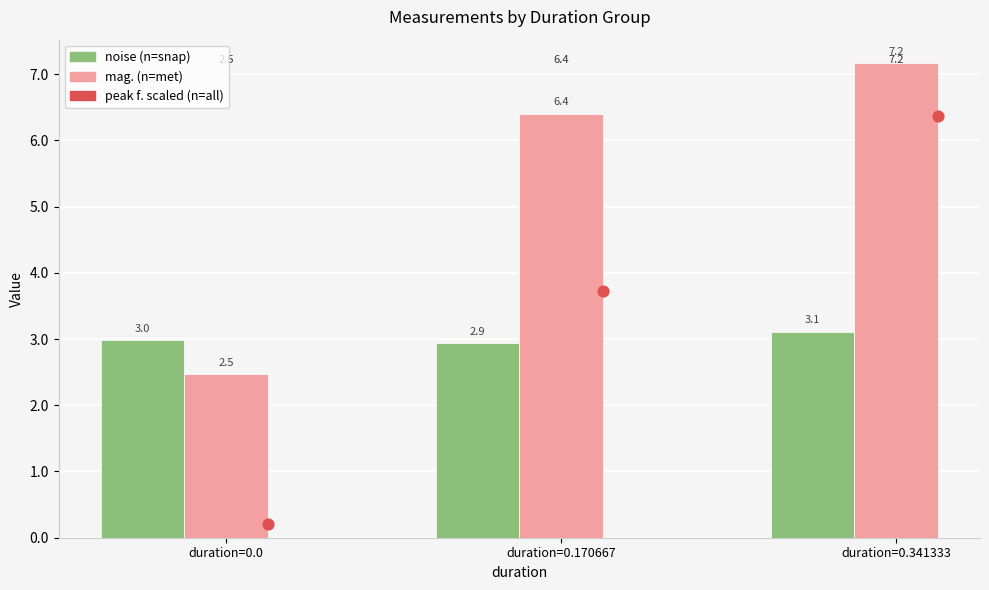

What are all the series names shown in the legend?

noise, mag., peak f. (scaled)